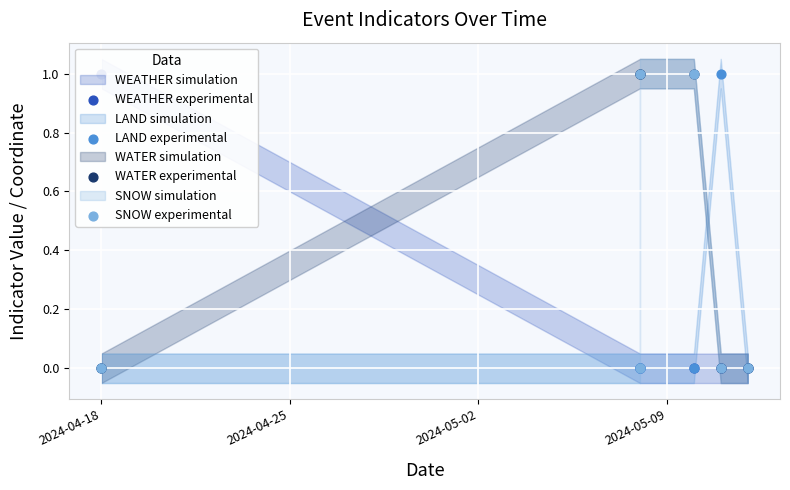

Which series contains the highest Y value?

WEATHER experimental